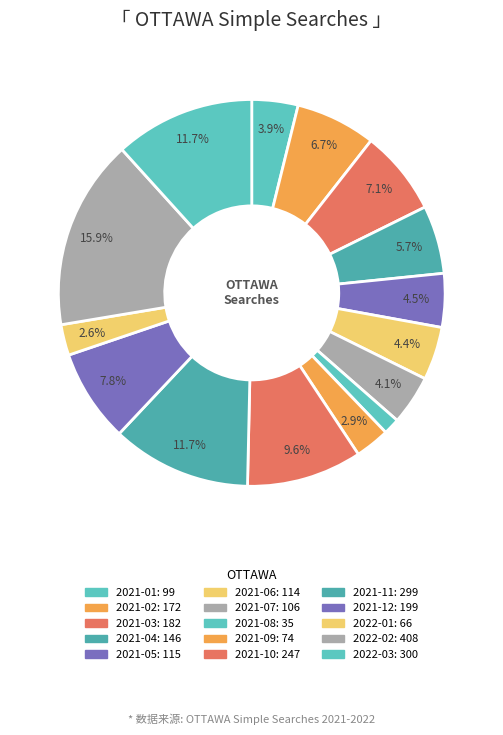

True or false: 2021-07 accounts for 10% of the total.

False